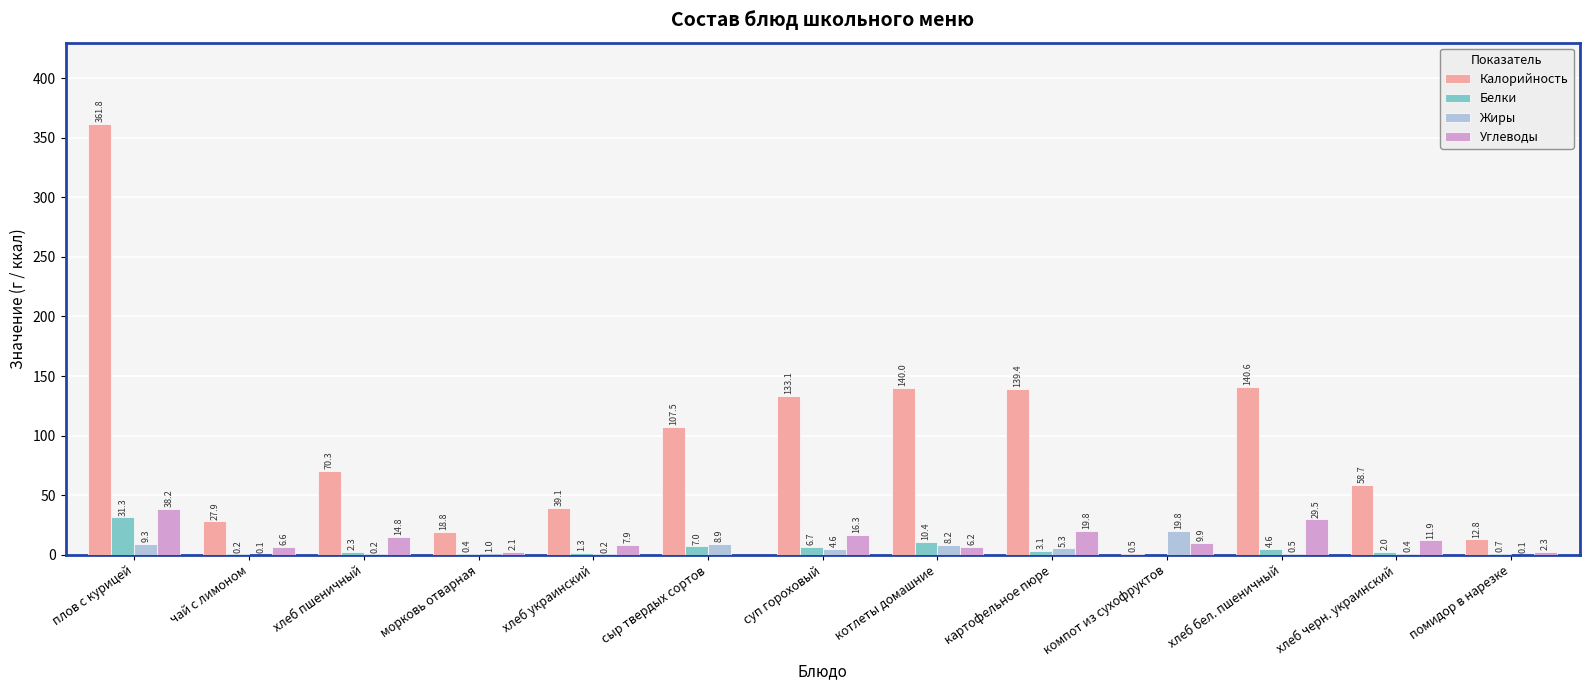

What is the sum of the Белки values at компот из сухофруктов and котлеты домашние?

10.4